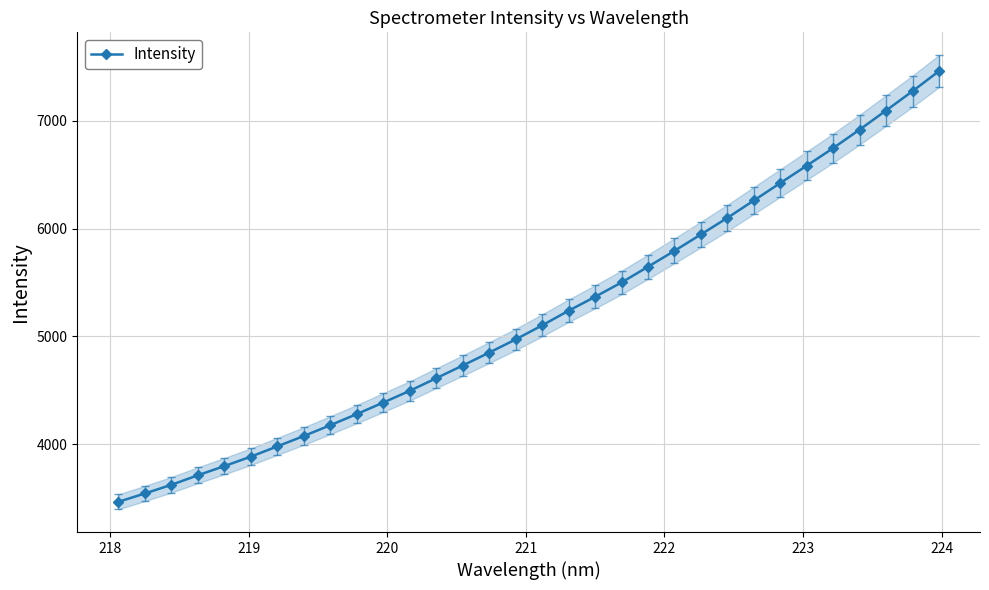

True or false: the data has more than 1 interior local peaks.

False